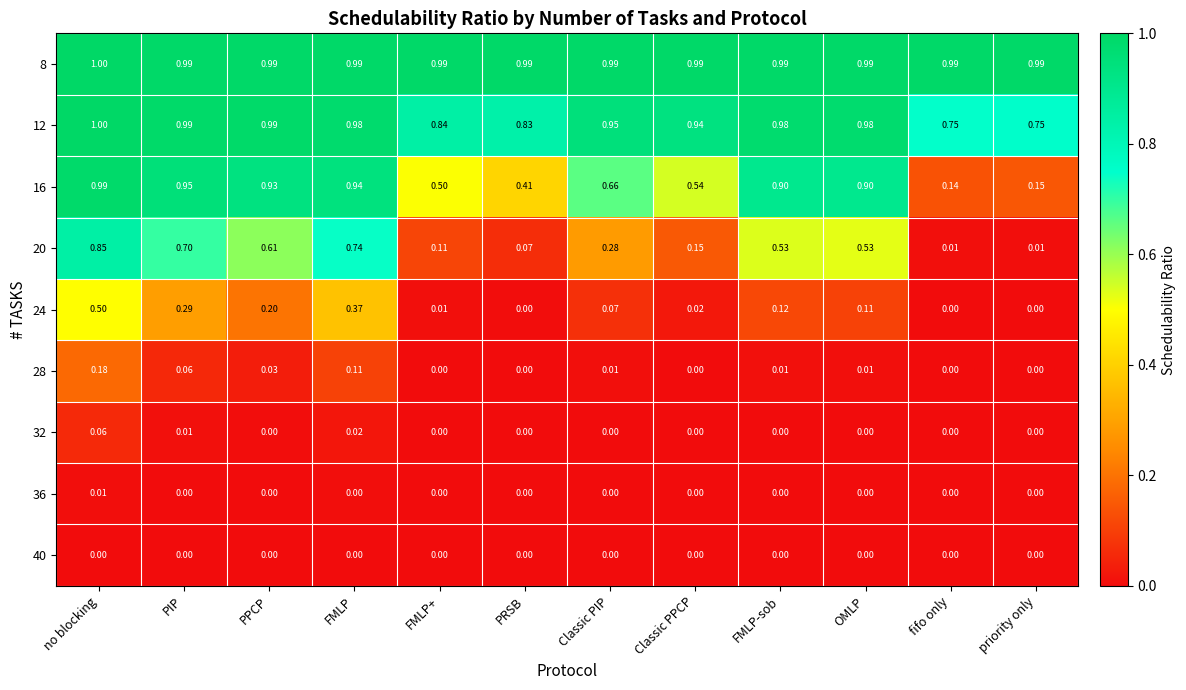

Which label corresponds to the largest value in the chart?

no blocking